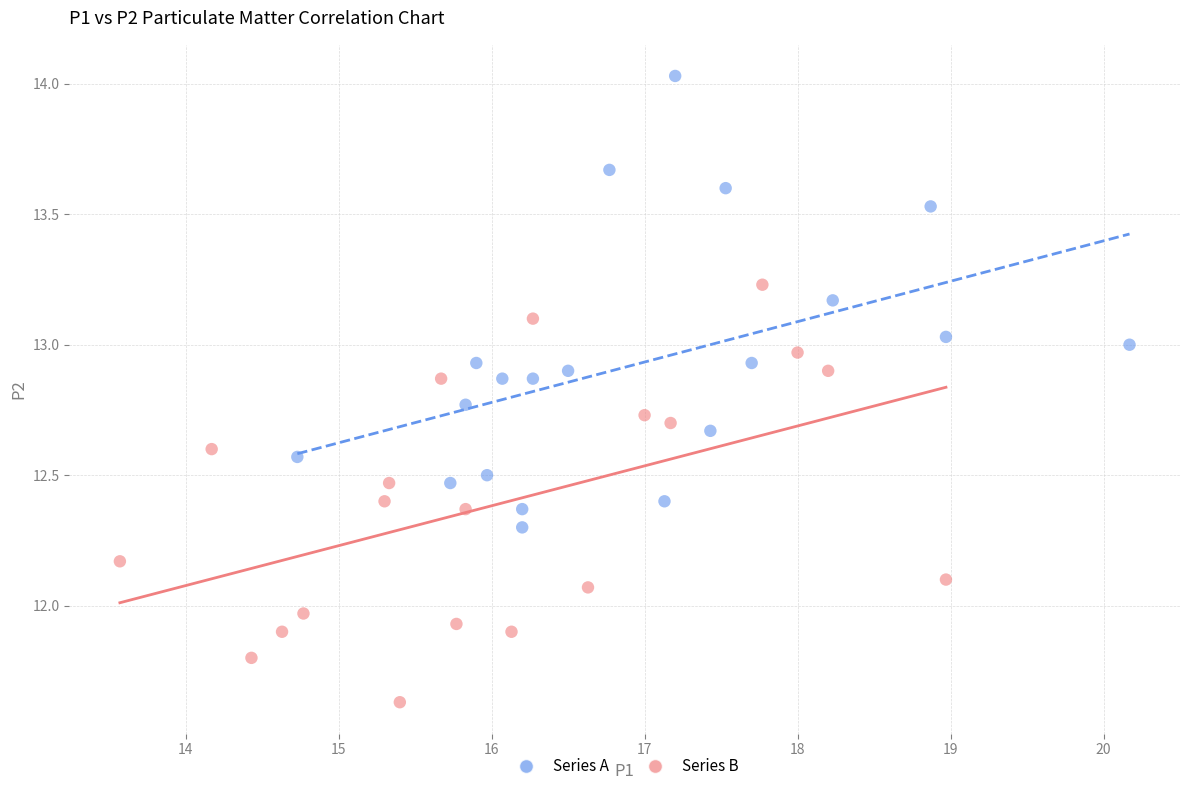

Which series contains the highest Y value?

Series A